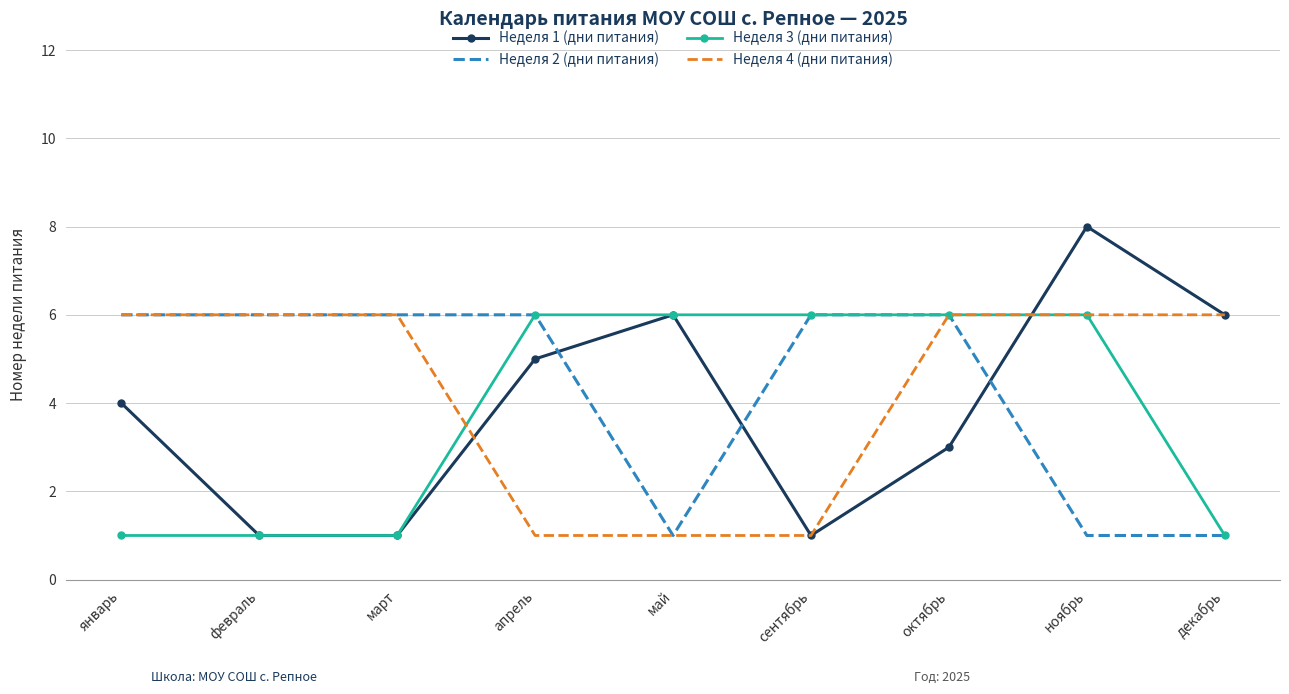

Reading left to right, what are all the values shown in this chart?

Неделя 1 (дни питания): 4	1	1	5	6	1	3	8	6
Неделя 2 (дни питания): 6	6	6	6	1	6	6	1	1
Неделя 3 (дни питания): 1	1	1	6	6	6	6	6	1
Неделя 4 (дни питания): 6	6	6	1	1	1	6	6	6